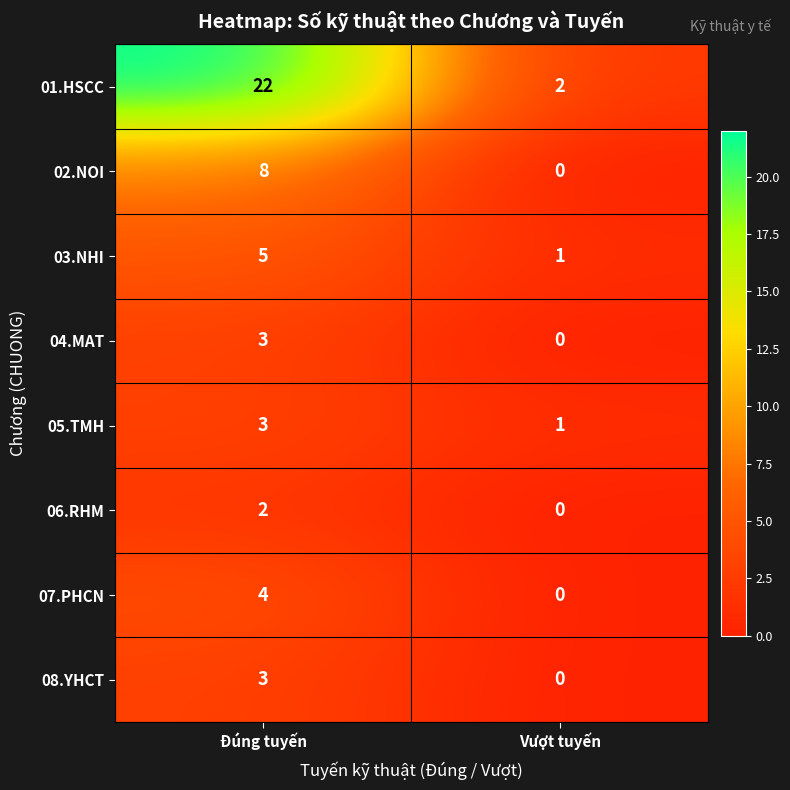

What is the total value across all series at Đúng tuyến?

50